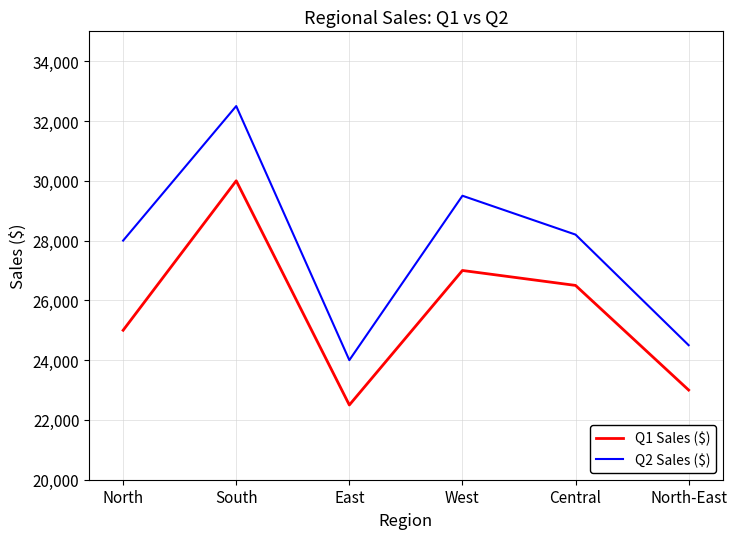

Rank the series by their maximum value, from lowest to highest.

Q1 Sales ($), Q2 Sales ($)